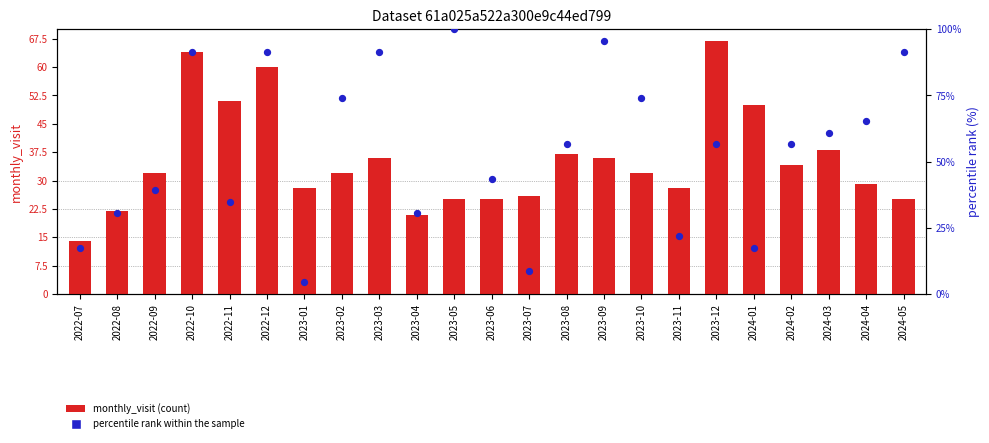

Which series reaches the minimum Y coordinate?

percentile rank within the sample